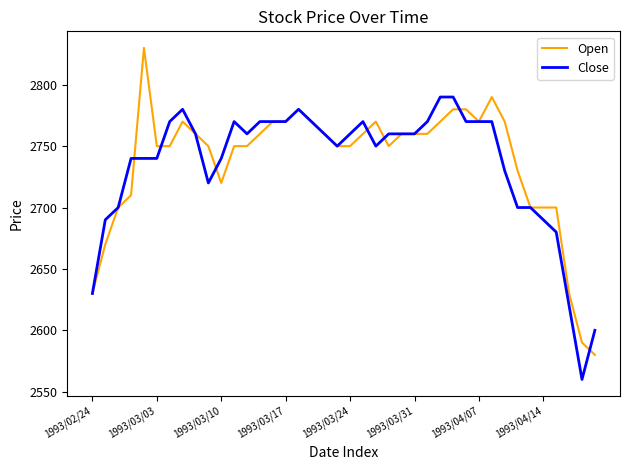

What is the smallest value displayed?

2560